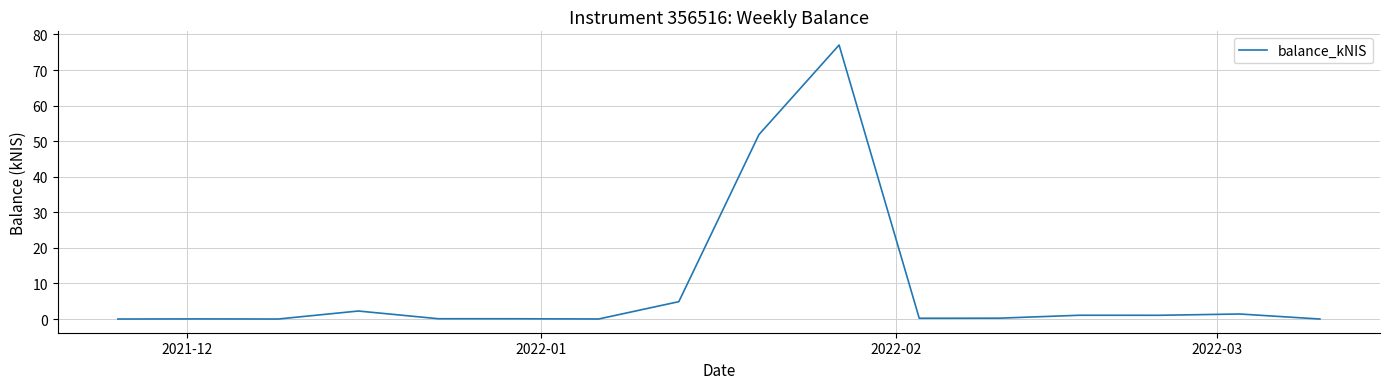

What is the maximum value shown in the chart?

77.0